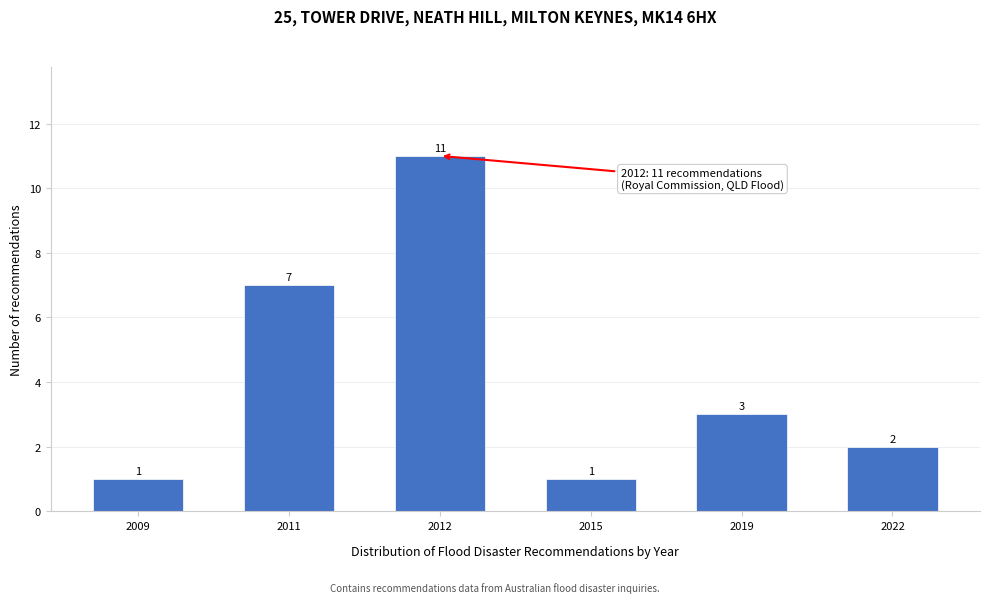

Reading left to right, transcribe all the data shown in this chart.

2009=1	2011=7	2012=11	2015=1	2019=3	2022=2